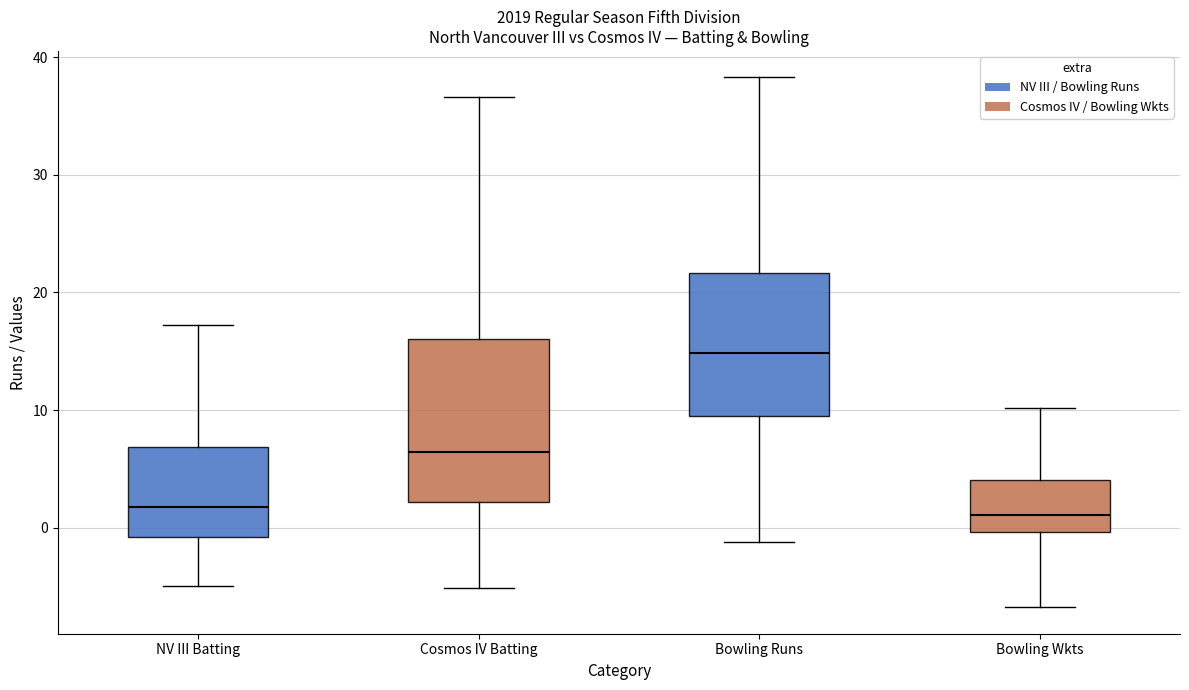

Which box's median line is the highest?

Bowling Runs